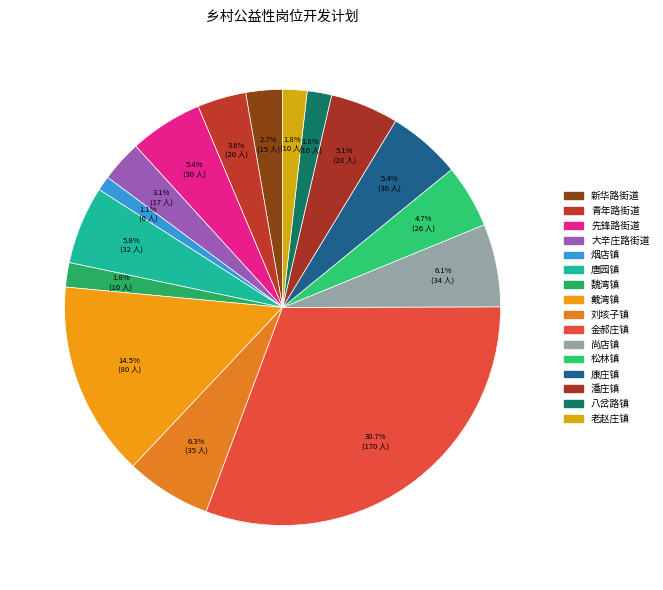

What is the largest slice in the pie chart?

金郝庄镇